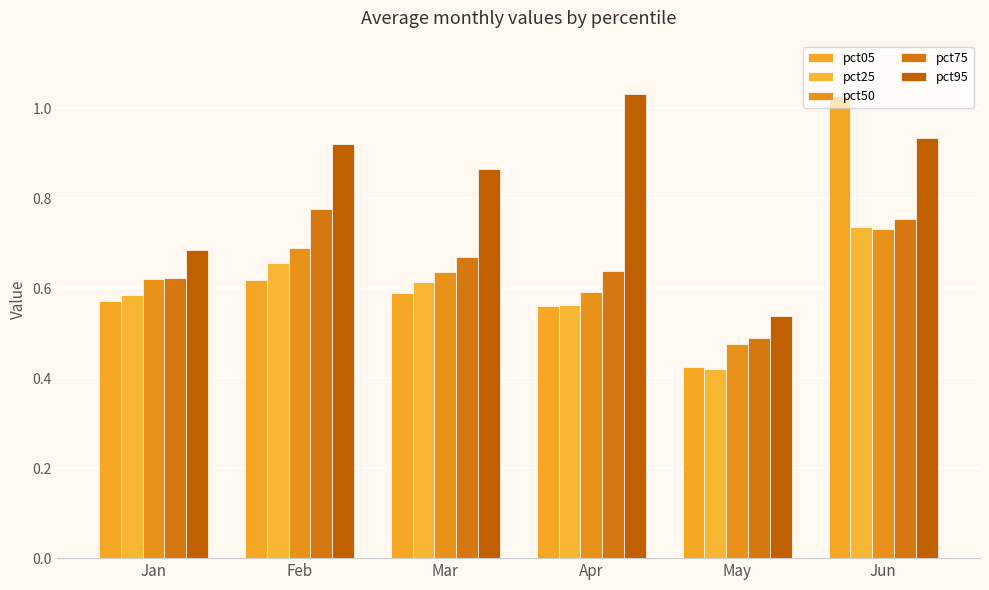

How many groups of bars are there?

6